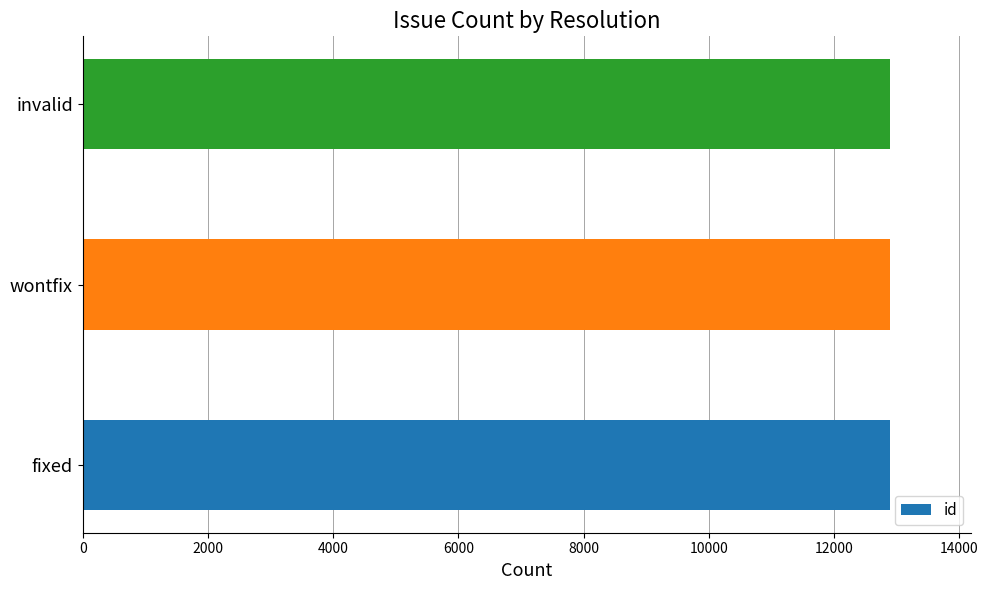

What is the ratio of the value at fixed to the value at invalid?

1.0